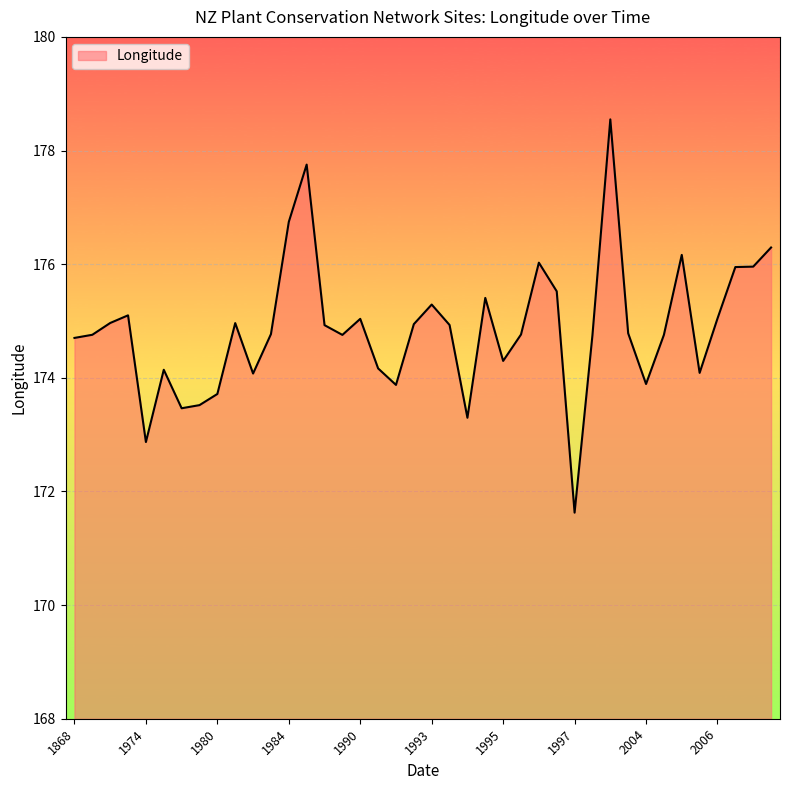

What is the greatest value displayed?

178.5